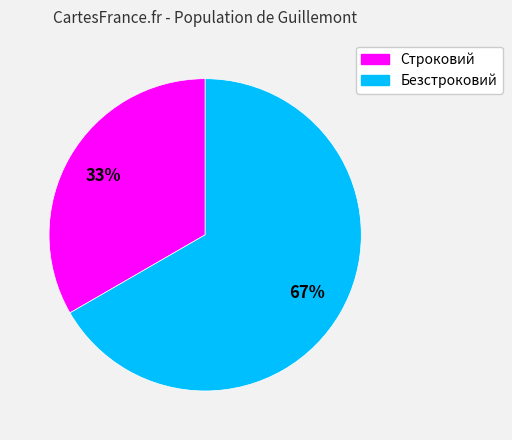

To the nearest percent, what is the average slice percentage?

50%